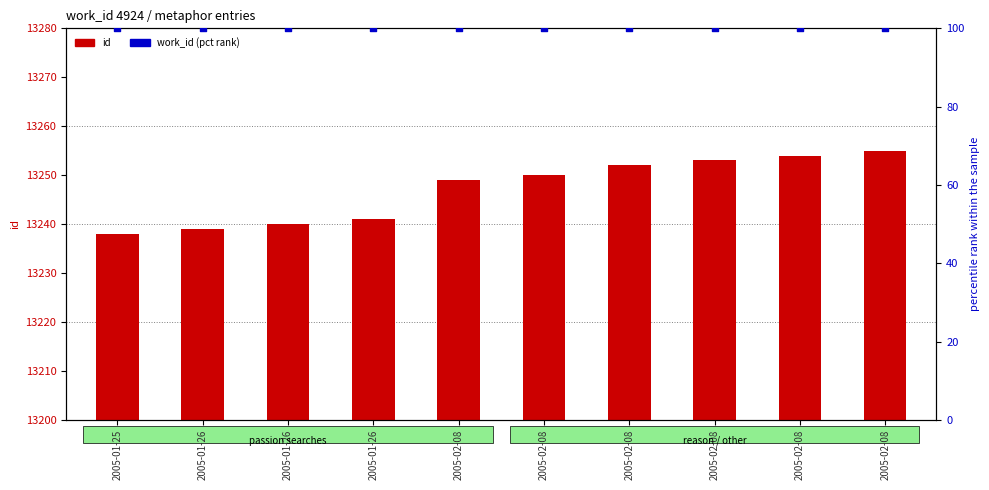

Which series contains the lowest Y value?

work_id (pct rank)